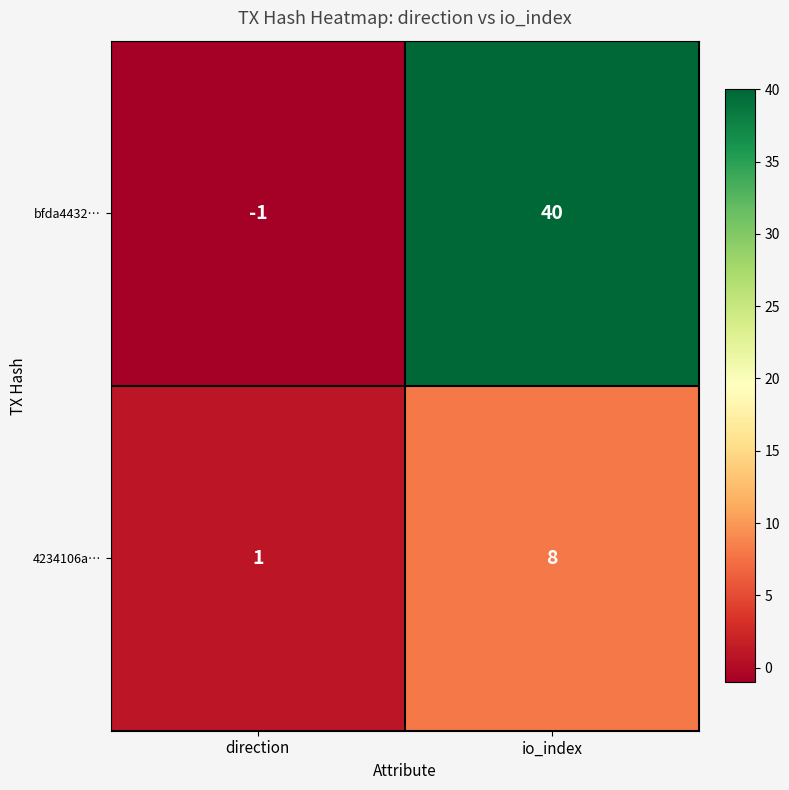

The 4234106a… series shows 1 at direction. True or false?

True